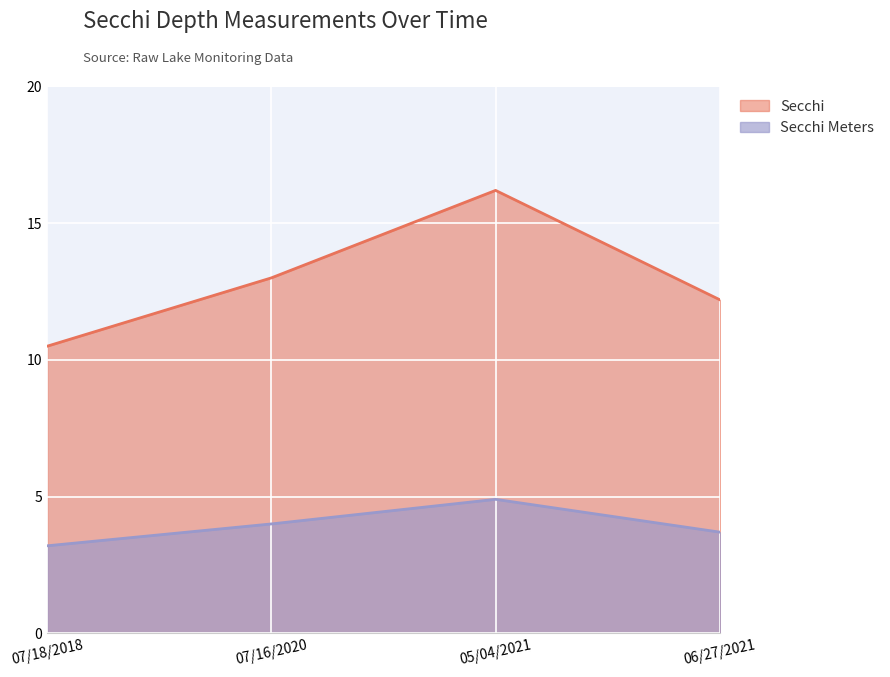

What is the average value of the Secchi series?

13.0